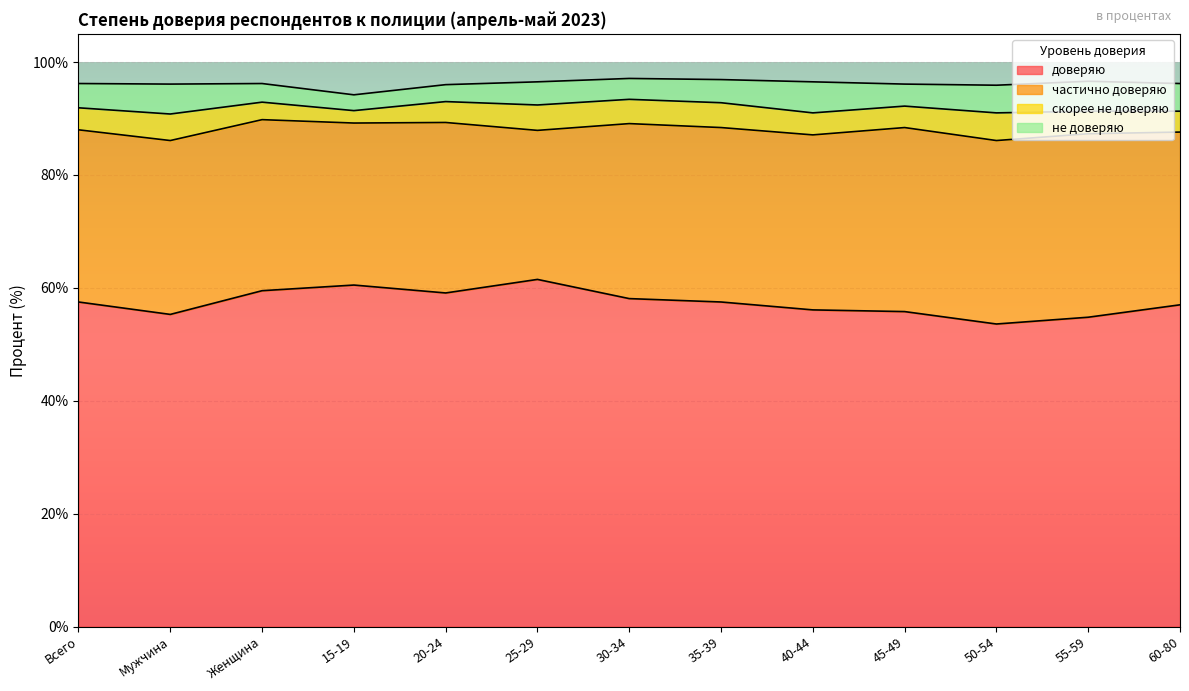

Reading left to right, extract all data points from this chart.

доверяю: Всего=57.5	Мужчина=55.3	Женщина=59.5	15-19=60.5	20-24=59.1	25-29=61.5	30-34=58.1	35-39=57.5	40-44=56.1	45-49=55.8	50-54=53.6	55-59=54.8	60-80=57.0
частично доверяю: Всего=30.5	Мужчина=30.8	Женщина=30.3	15-19=28.7	20-24=30.2	25-29=26.4	30-34=31.0	35-39=30.9	40-44=31.0	45-49=32.6	50-54=32.5	55-59=32.5	60-80=30.6
скорее не доверяю: Всего=3.9	Мужчина=4.7	Женщина=3.1	15-19=2.2	20-24=3.7	25-29=4.5	30-34=4.3	35-39=4.4	40-44=3.9	45-49=3.8	50-54=4.9	55-59=4.0	60-80=3.7
не доверяю: Всего=4.3	Мужчина=5.3	Женщина=3.3	15-19=2.8	20-24=3.0	25-29=4.1	30-34=3.7	35-39=4.1	40-44=5.5	45-49=3.9	50-54=4.9	55-59=5.3	60-80=4.9